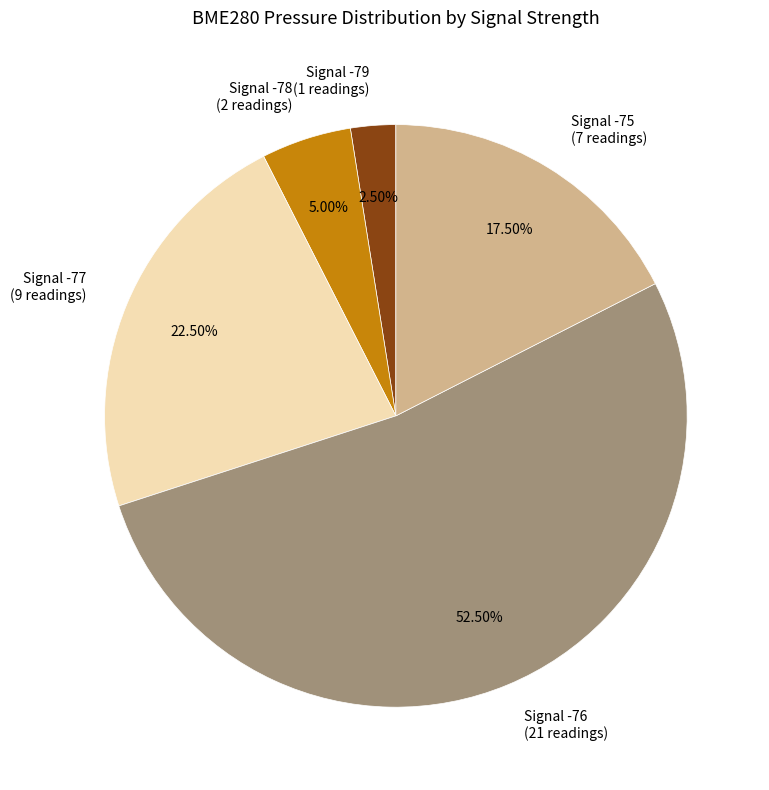

Do Signal -77 (9 readings) and Signal -78 (2 readings) together represent more than half of the pie?

No